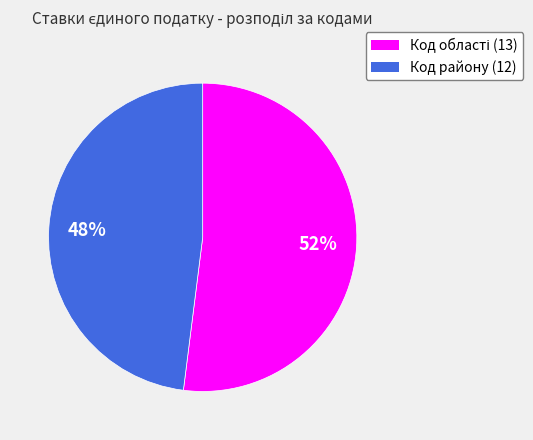

Is it true that Код району (12) is 48% of the pie?

True